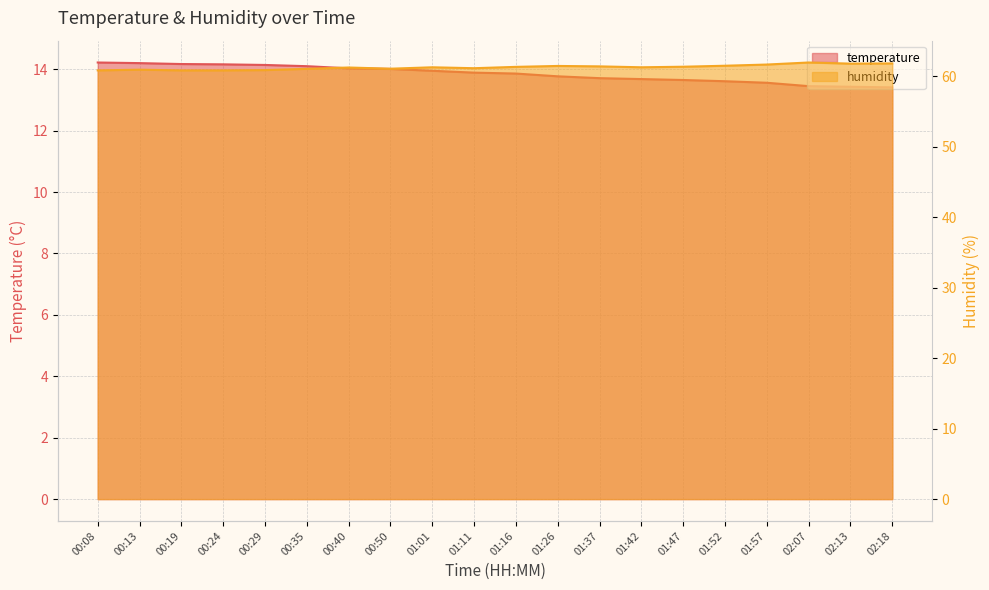

What is the difference between the highest and lowest values at 01:52?

47.9